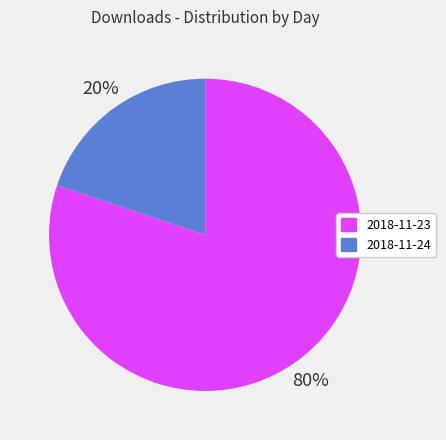

Count the number of slices in the pie.

2